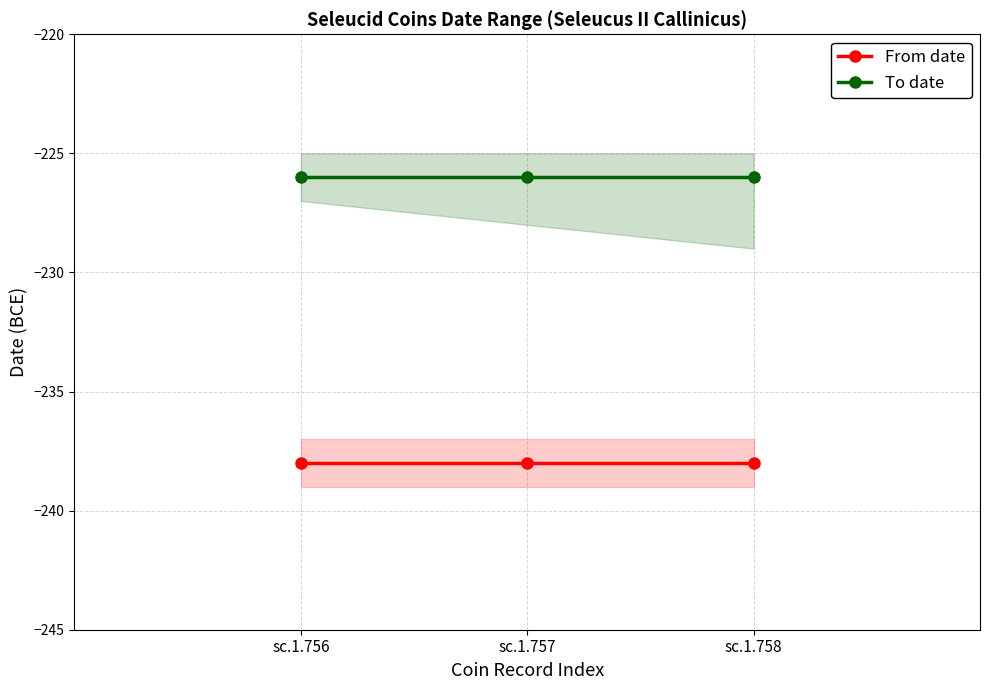

Which category has the highest value across all series?

sc.1.756